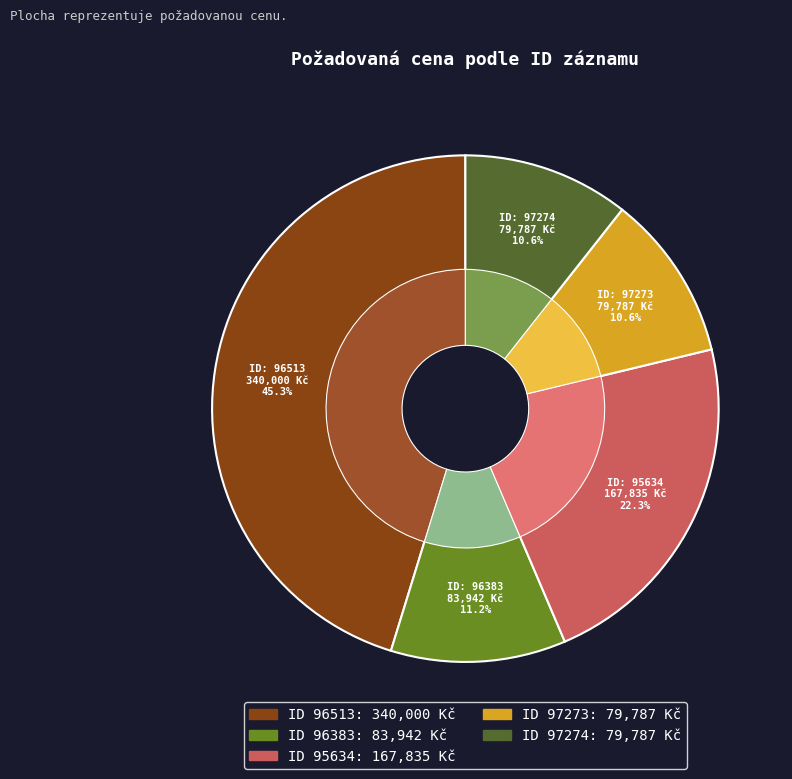

Which slice is the largest?

96513